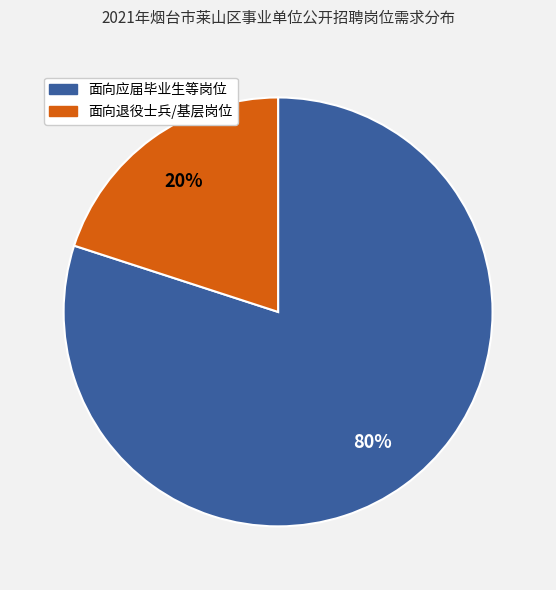

How many slices are in this pie chart?

2